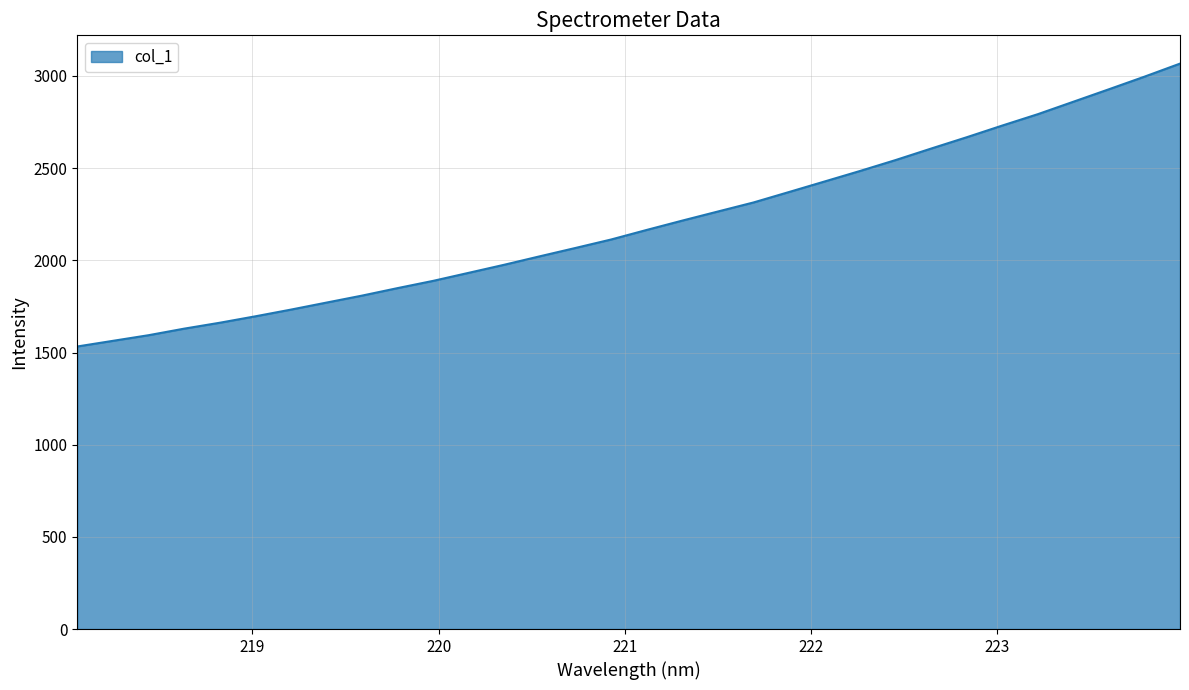

What is the difference between the maximum and minimum values?

1534.4